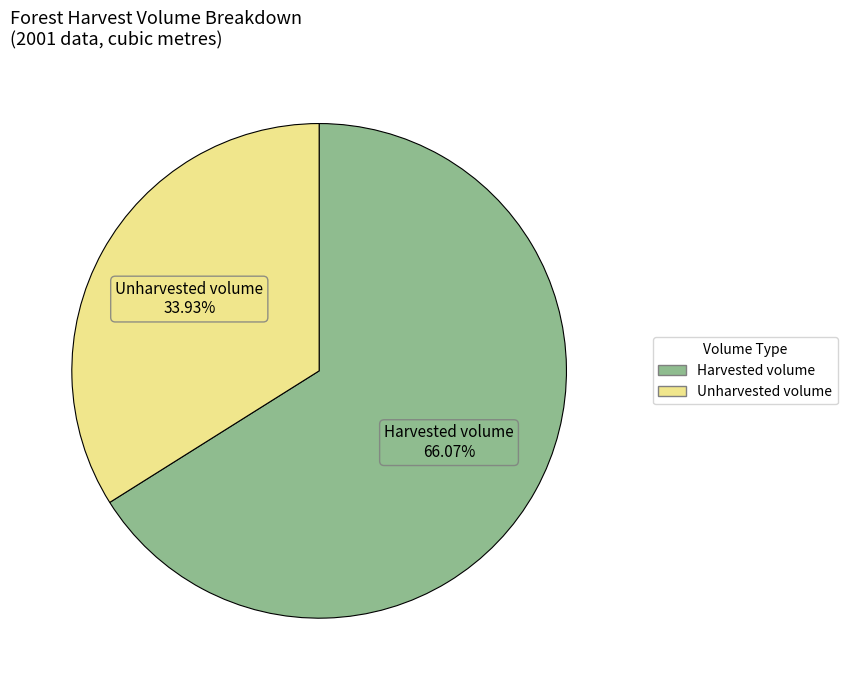

Rank the categories by value from highest to lowest.

Harvested volume, Unharvested volume